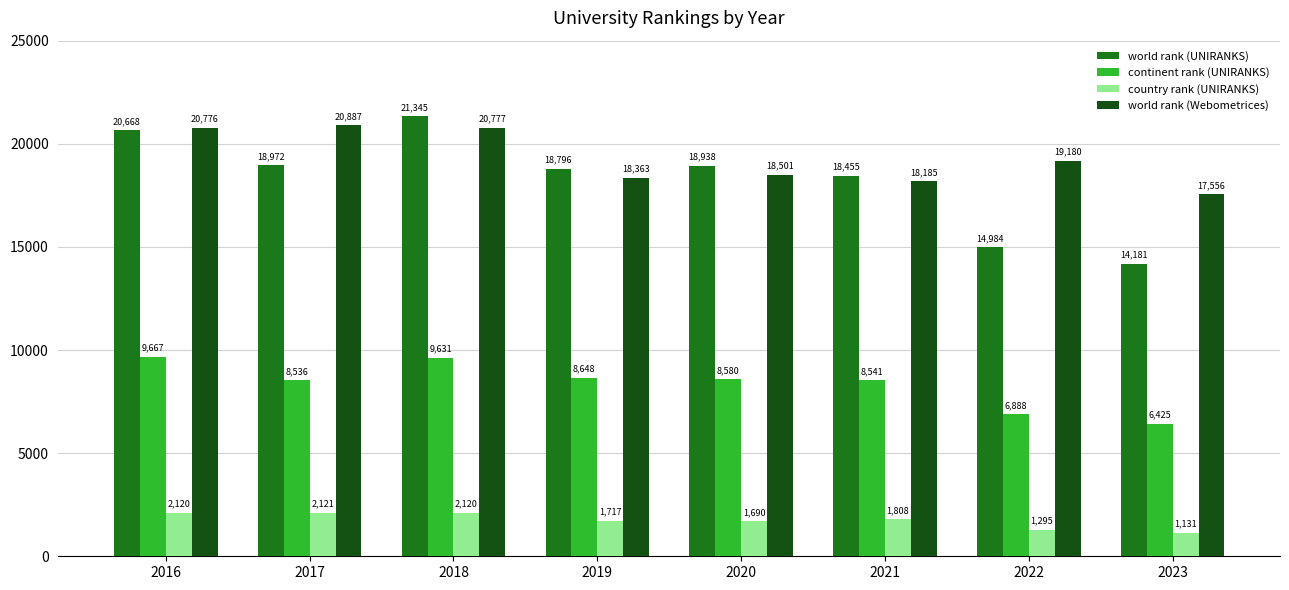

How many groups of bars are there?

8